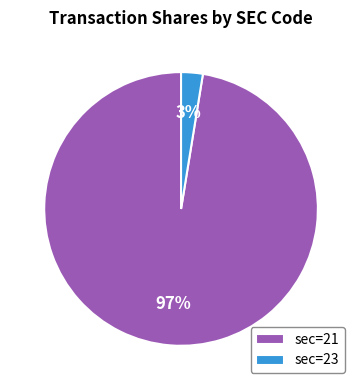

Do sec=21 and sec=23 together represent more than half of the pie?

Yes